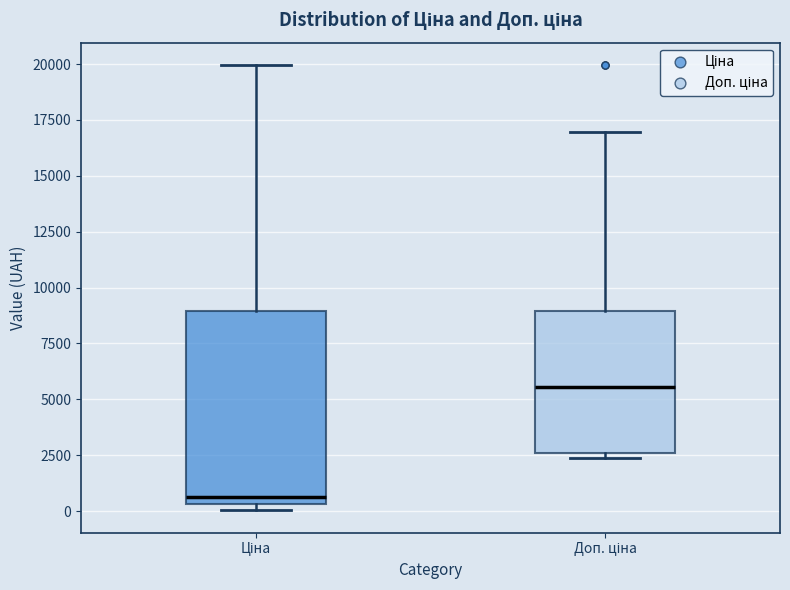

Which box's median line is the highest?

Доп. ціна